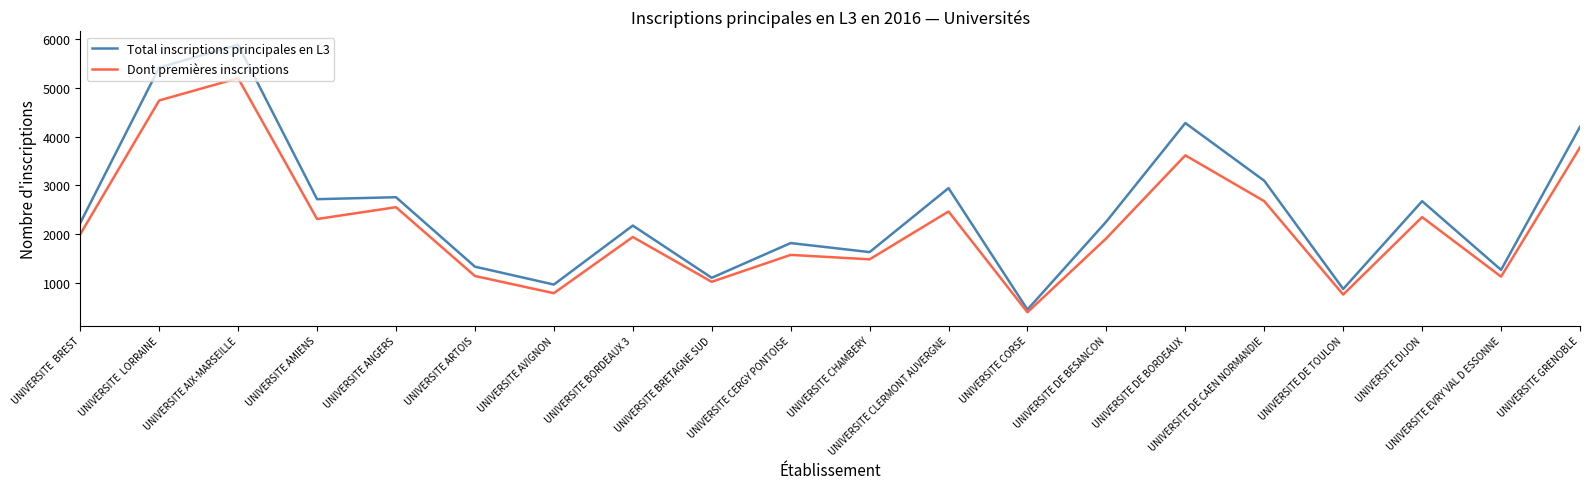

What is the maximum value shown in the chart?

5878